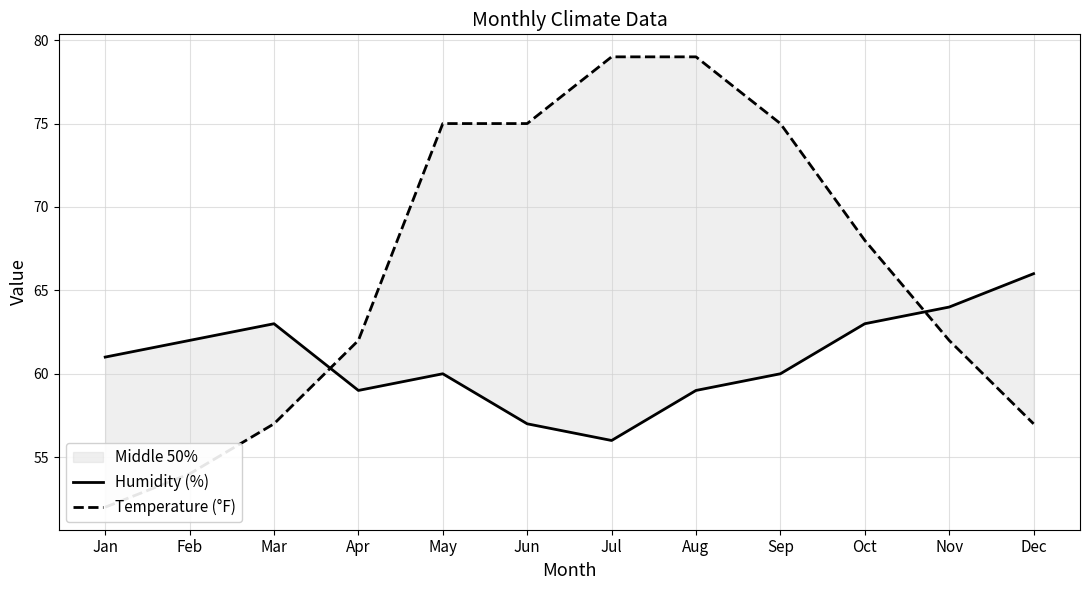

Between which two adjacent categories do Humidity (%) and Temperature (°F) first intersect?

Mar and Apr